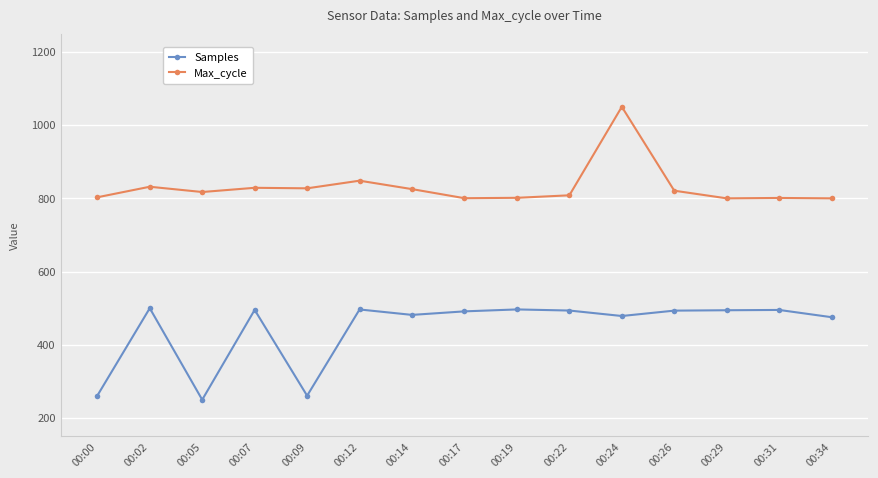

True or false: Samples and Max_cycle intersect in this chart.

False